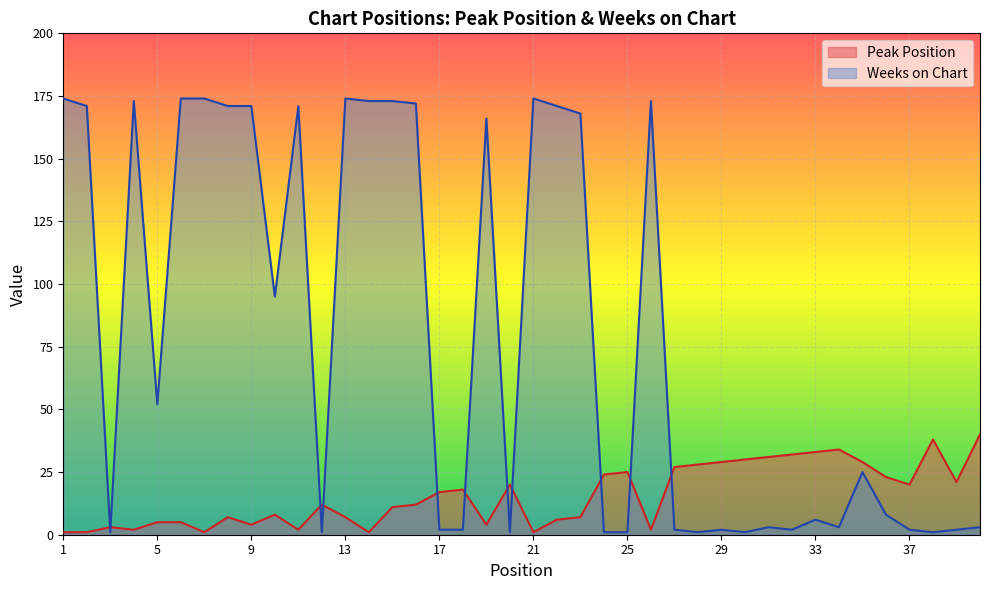

Which category has the highest value in the Weeks on Chart series?

1